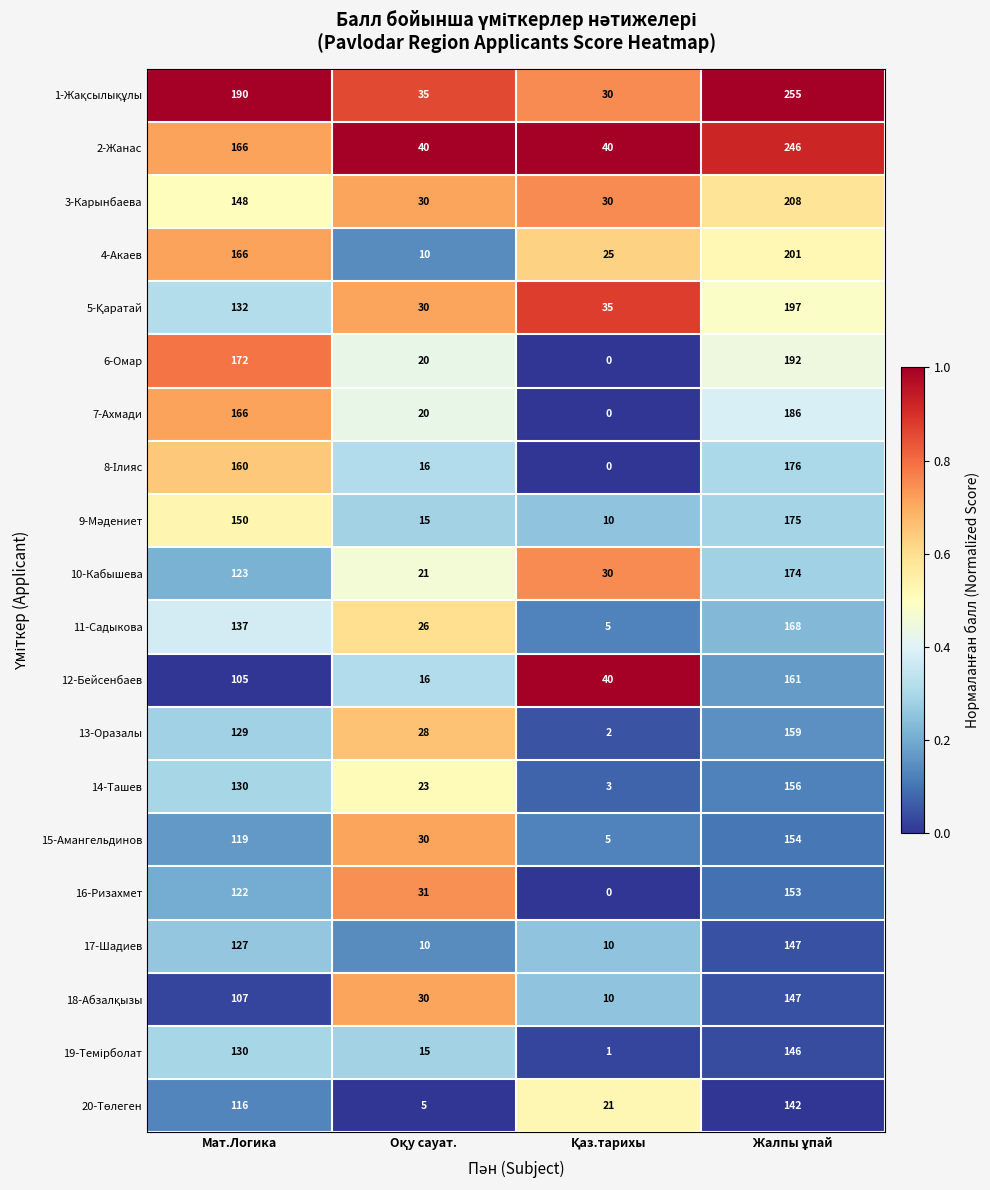

What is the average value of the 19-Темiрболат series?

73